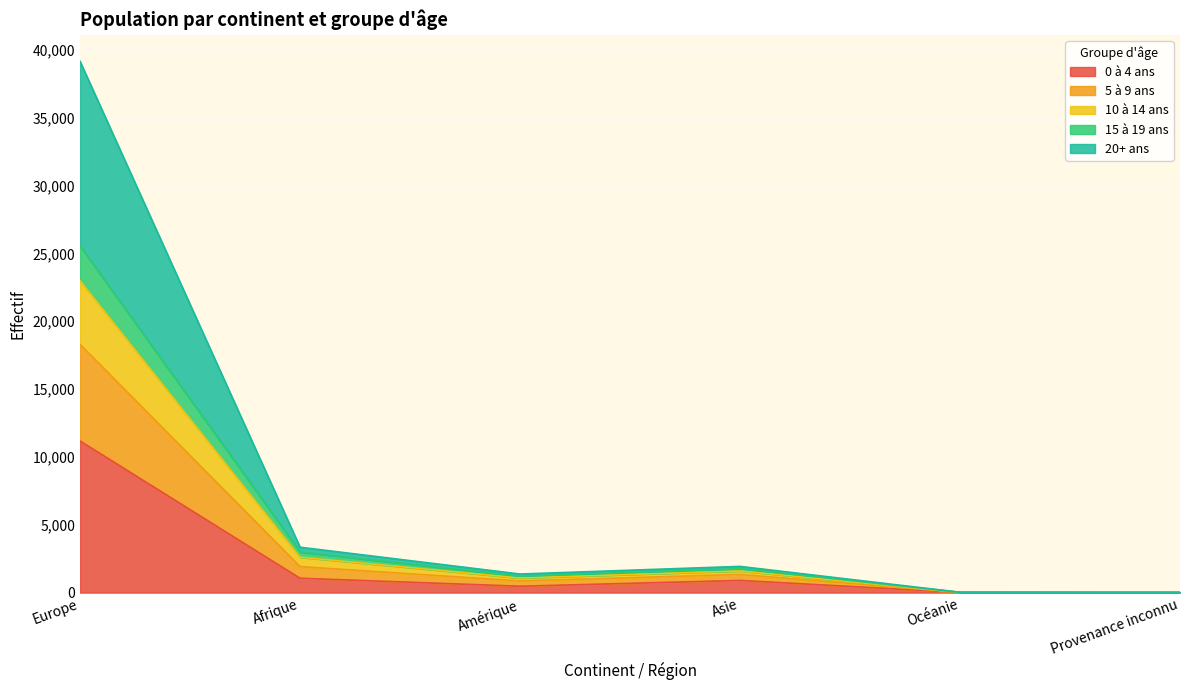

At which label does 0 à 4 ans reach its peak?

Europe